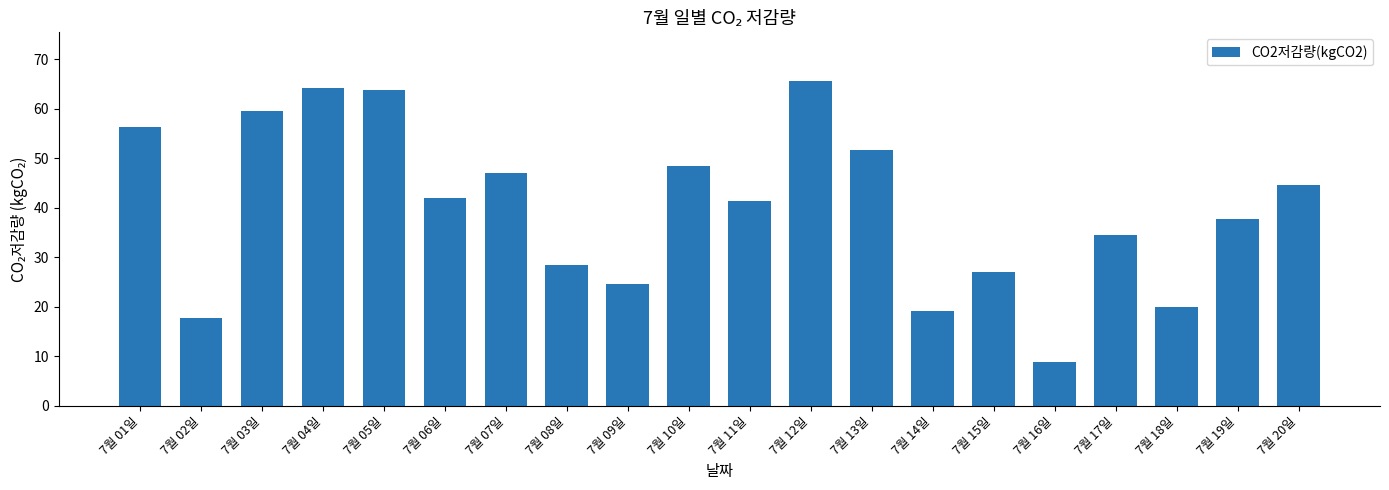

Is it true that the value at 7월 12일 is 95.2?

False